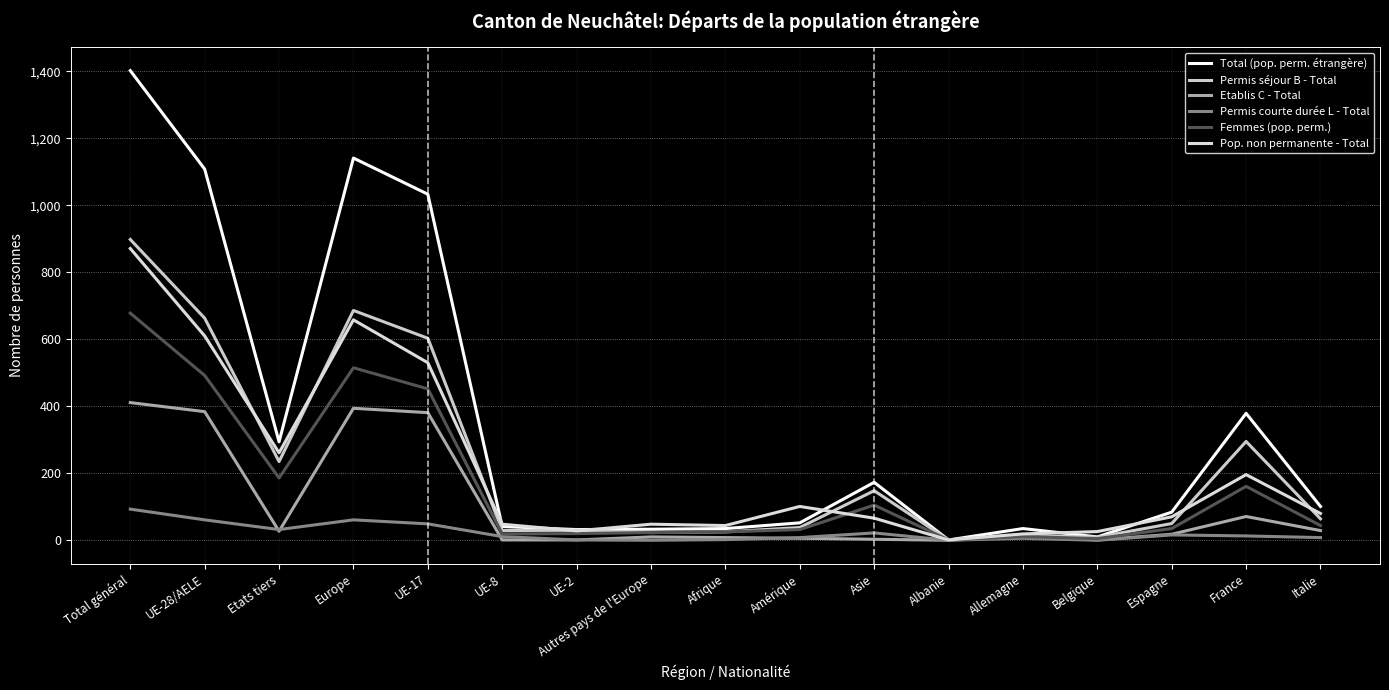

Is the value of Permis séjour B - Total at Amérique greater than the value of Permis courte durée L - Total at Europe?

No